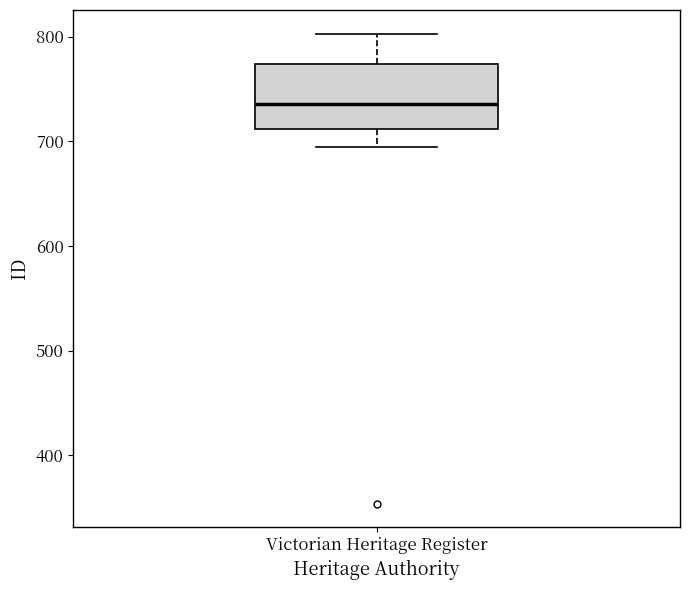

Read this box plot against the y-axis: the position of the median line, the range covered by the box, and the ends of both whiskers. The values are not printed on the chart, so give them approximately, as read against the axis.

median 740, box 710 to 770, whiskers 700 to 800